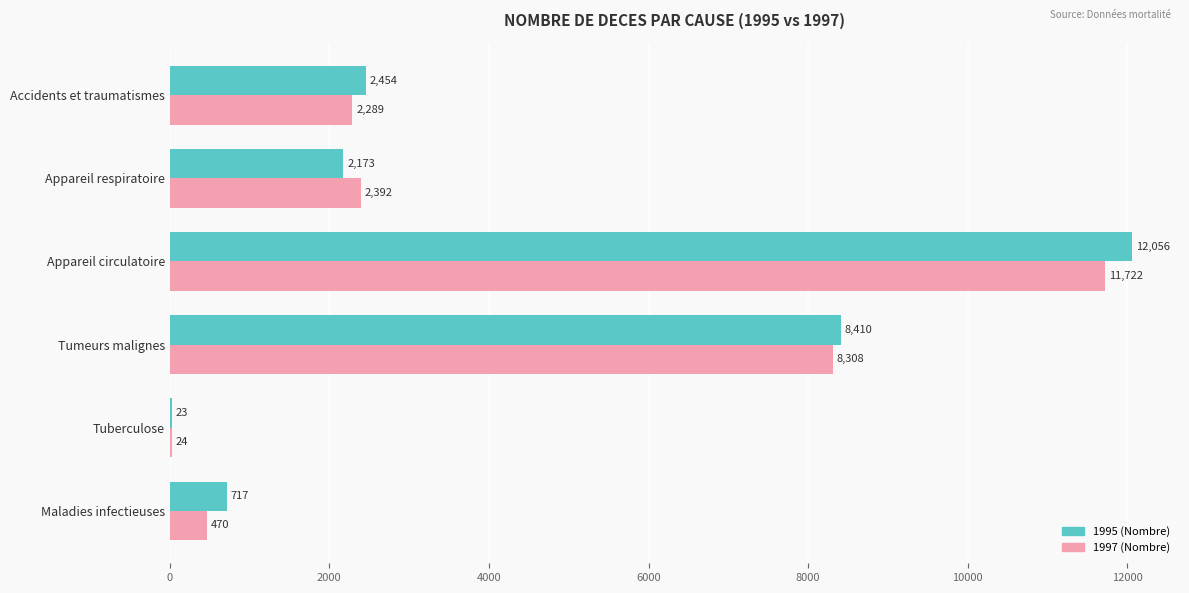

Is the value of 1997 (Nombre) at Tuberculose greater than the value of 1995 (Nombre) at Tumeurs malignes?

No